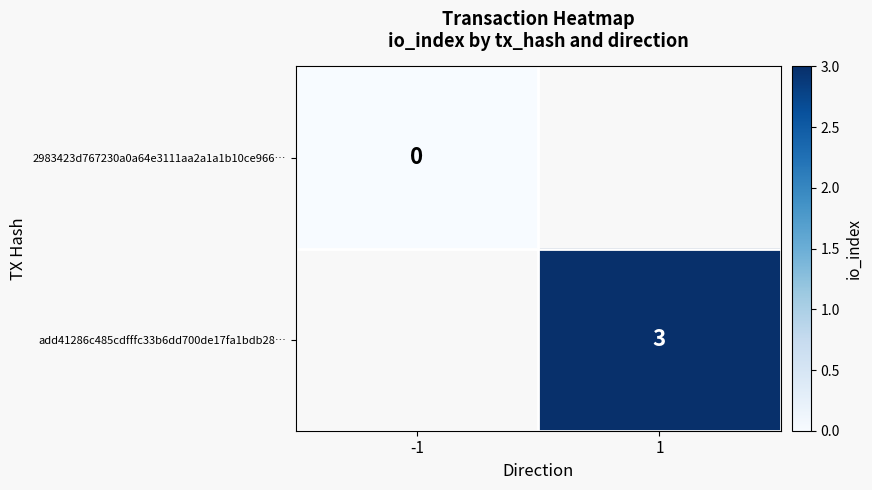

Which series has the largest range (max minus min)?

2983423d767230a0a64e3111aa2a1a1b10ce966…